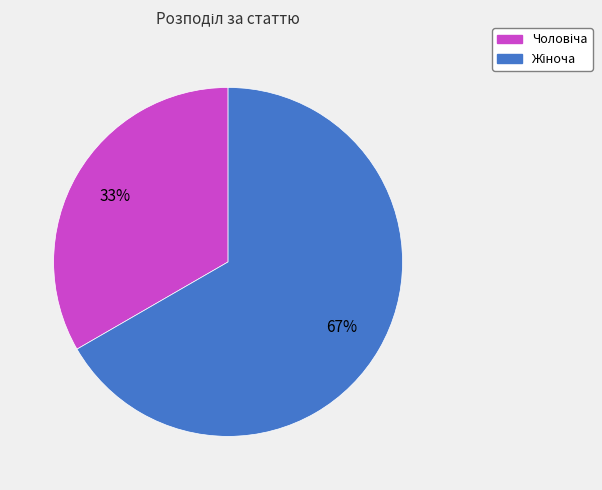

Is there any slice that represents more than half of the pie?

Yes